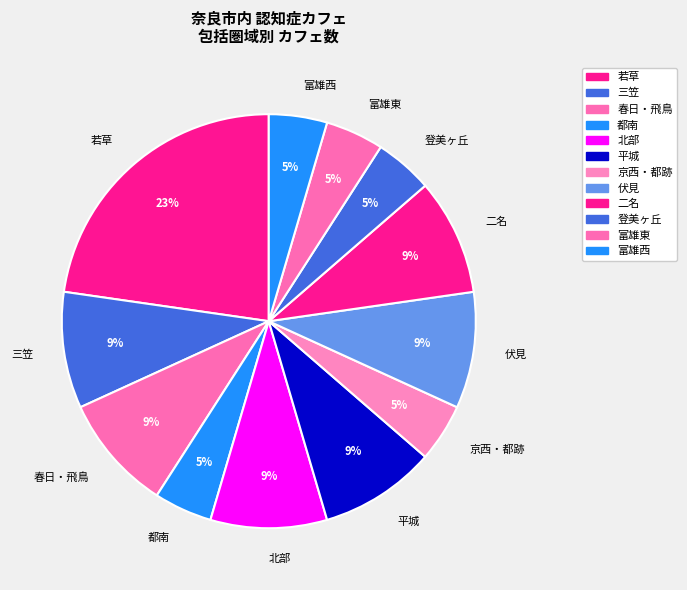

Do 登美ヶ丘 and 富雄東 together represent more than half of the pie?

No